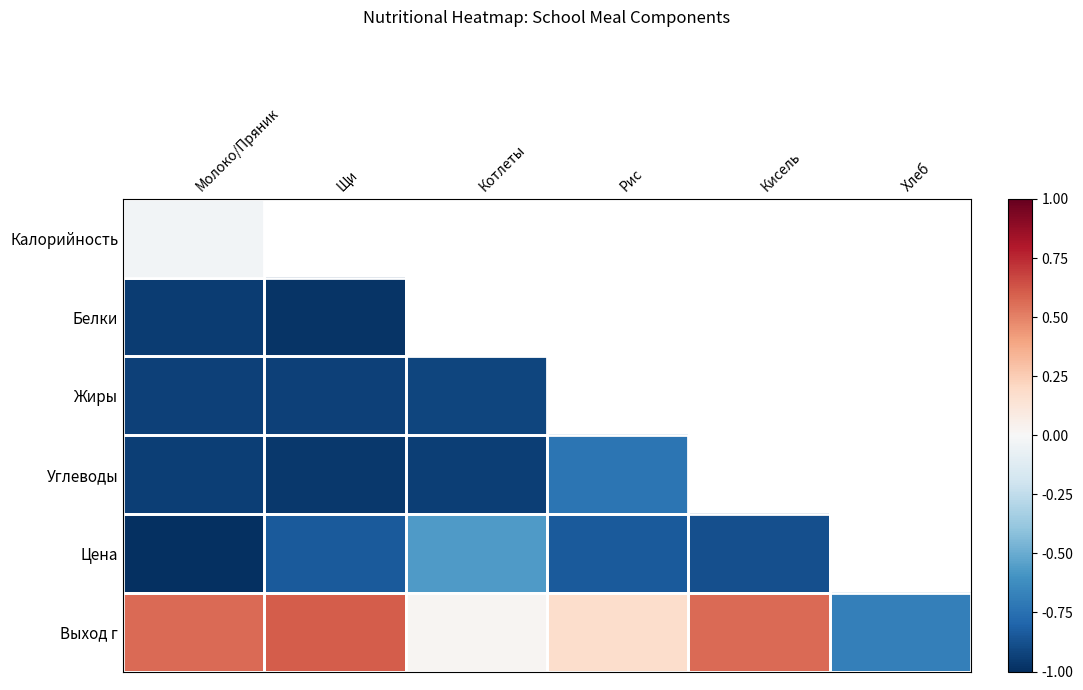

Which category has the lowest value in the Цена series?

Молоко/Пряник